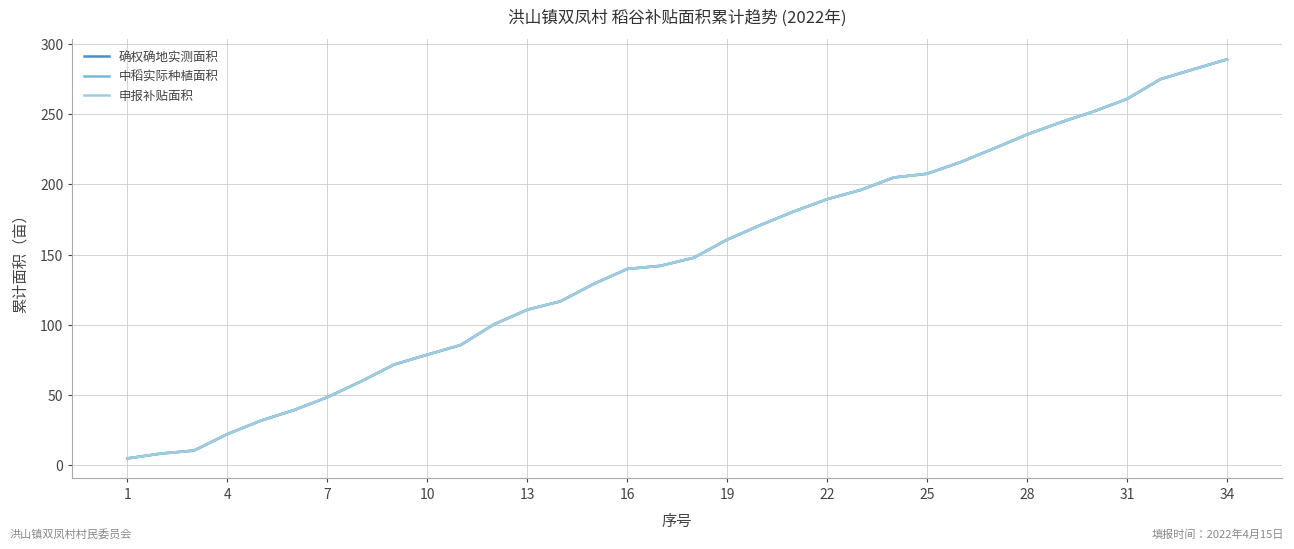

Is this an area chart (filled region under the line)?

No